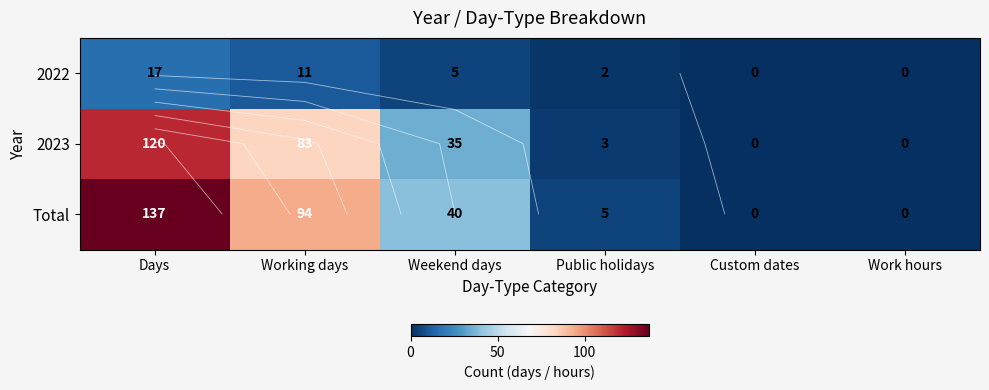

Rank the categories by 2023 value from lowest to highest.

Custom dates, Work hours, Public holidays, Weekend days, Working days, Days